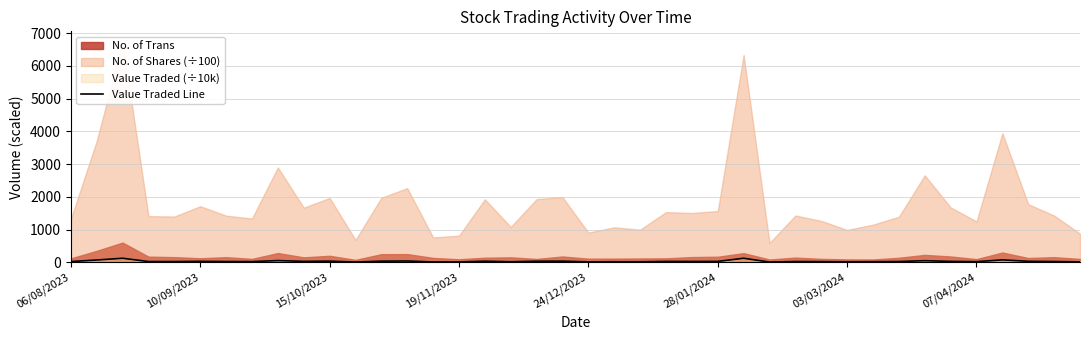

What is the sum of the values at 16 and 39?

55.7